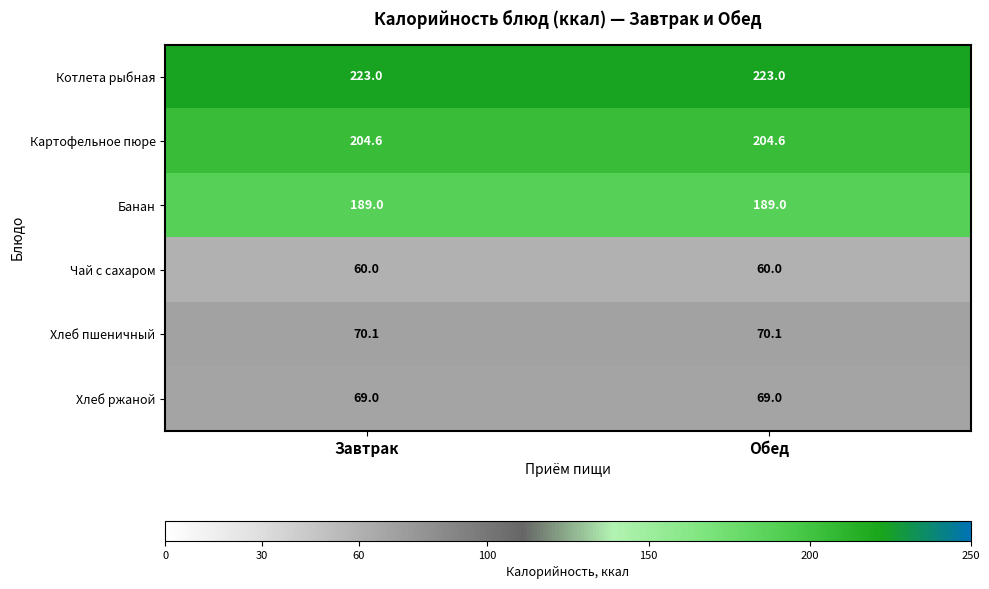

What is the difference between the highest and lowest values at Завтрак?

163.0